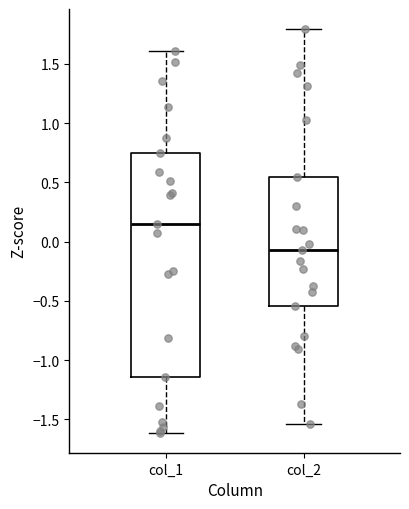

Comparing the boxes themselves (not the whiskers), which one is the tallest?

col_1